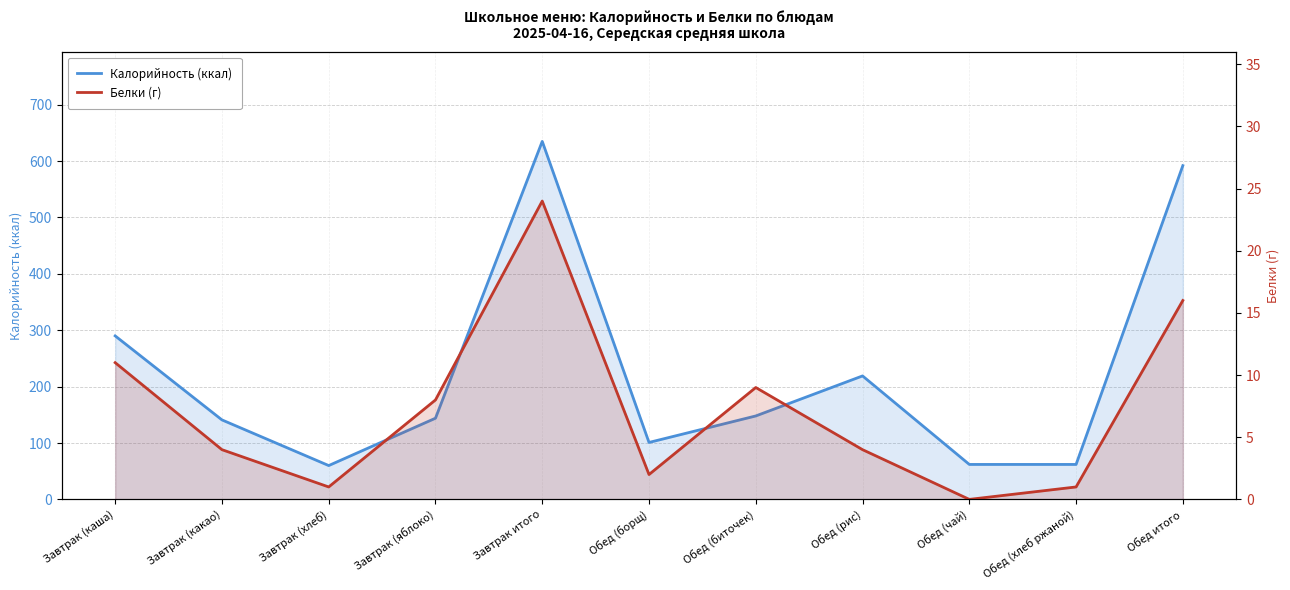

True or false: Калорийность (ккал) and Белки (г) intersect in this chart.

False